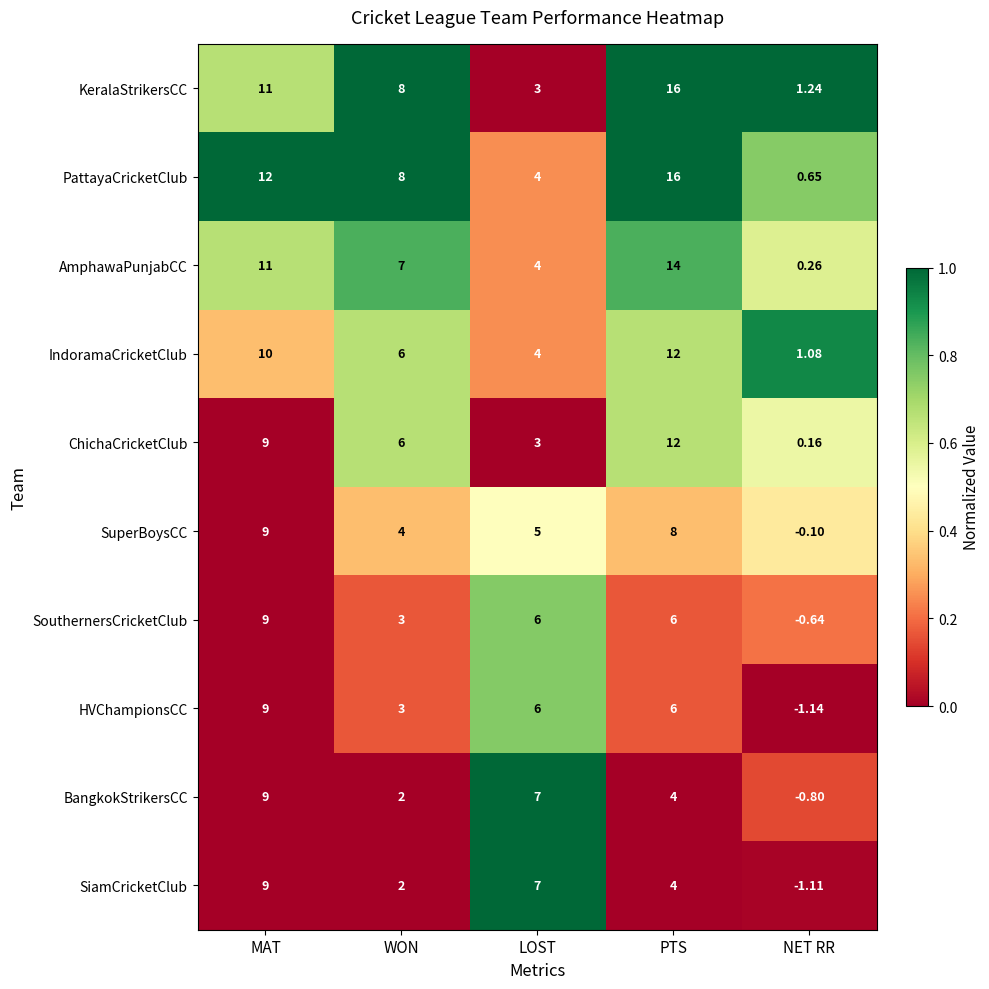

Which series changed the most between MAT and NET RR?

PattayaCricketClub